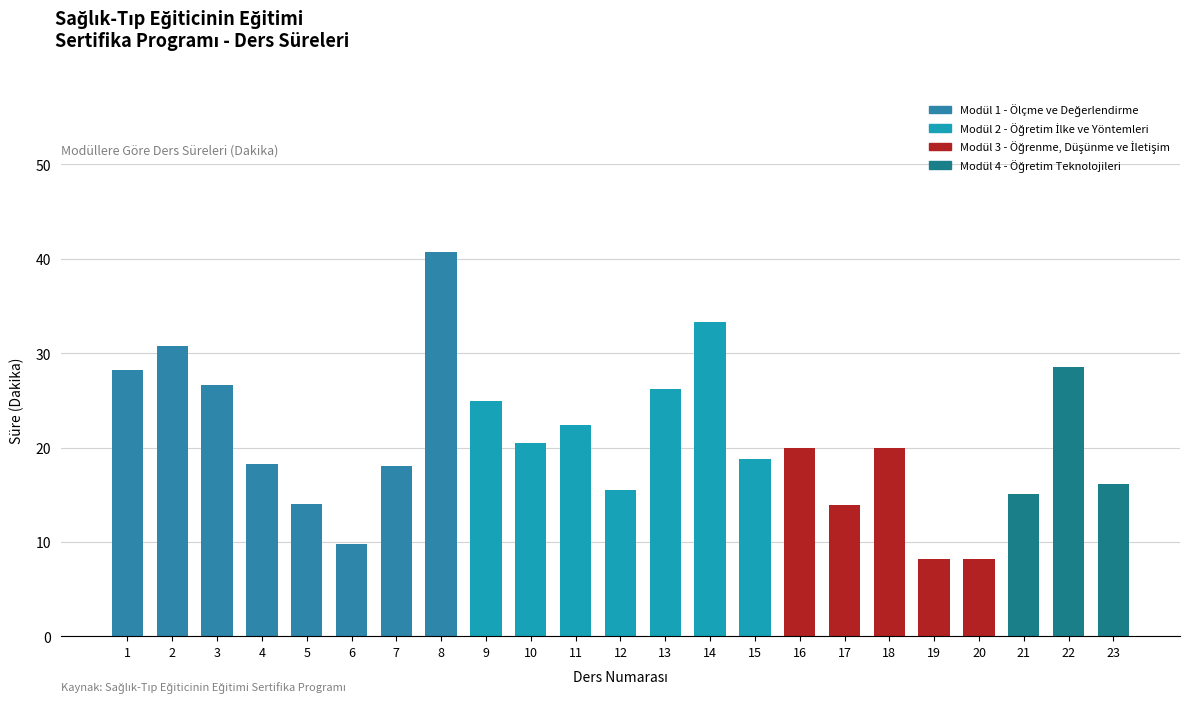

What is the value of the 4th bar from the left?

18.3